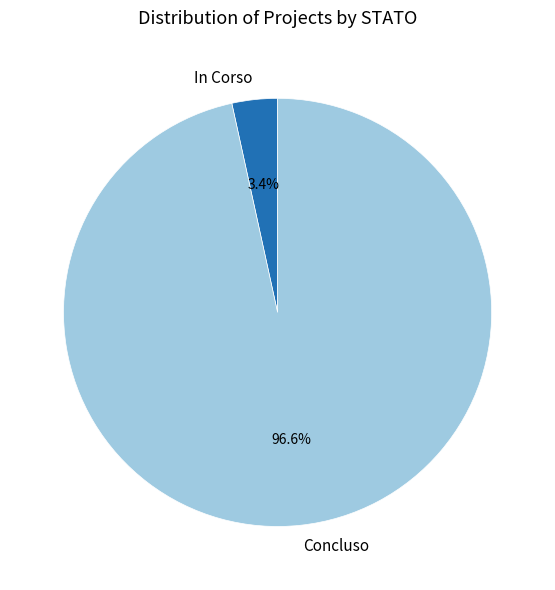

Which slice represents more than half of the pie?

Concluso